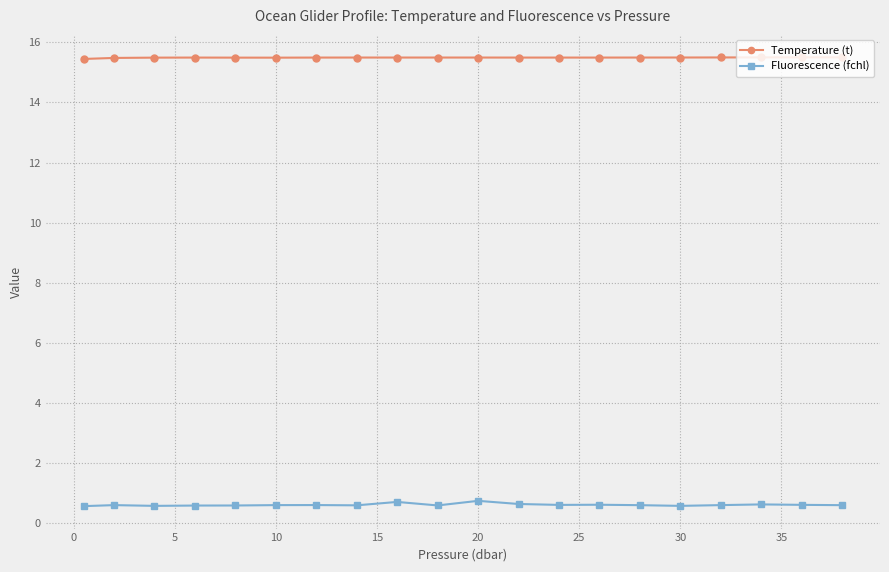

True or false: Fluorescence (fchl) and Temperature (t) intersect in this chart.

False